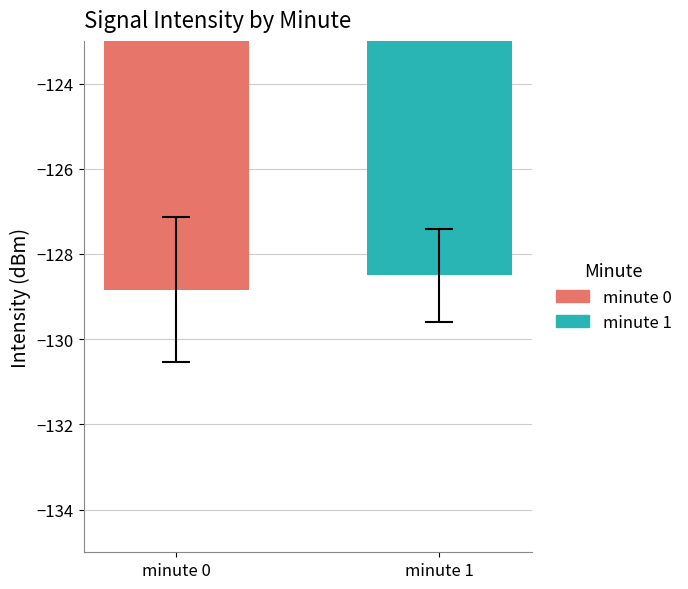

What is the greatest value displayed?

-128.5